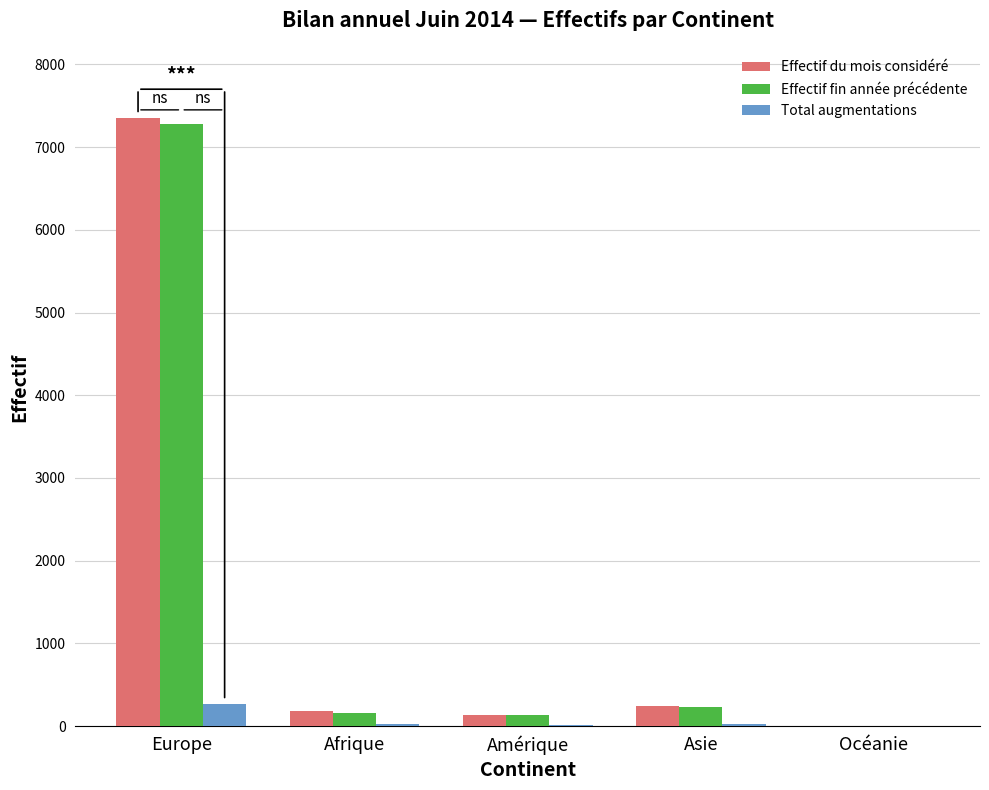

What is the sum of the Total augmentations values at Europe and Océanie?

261